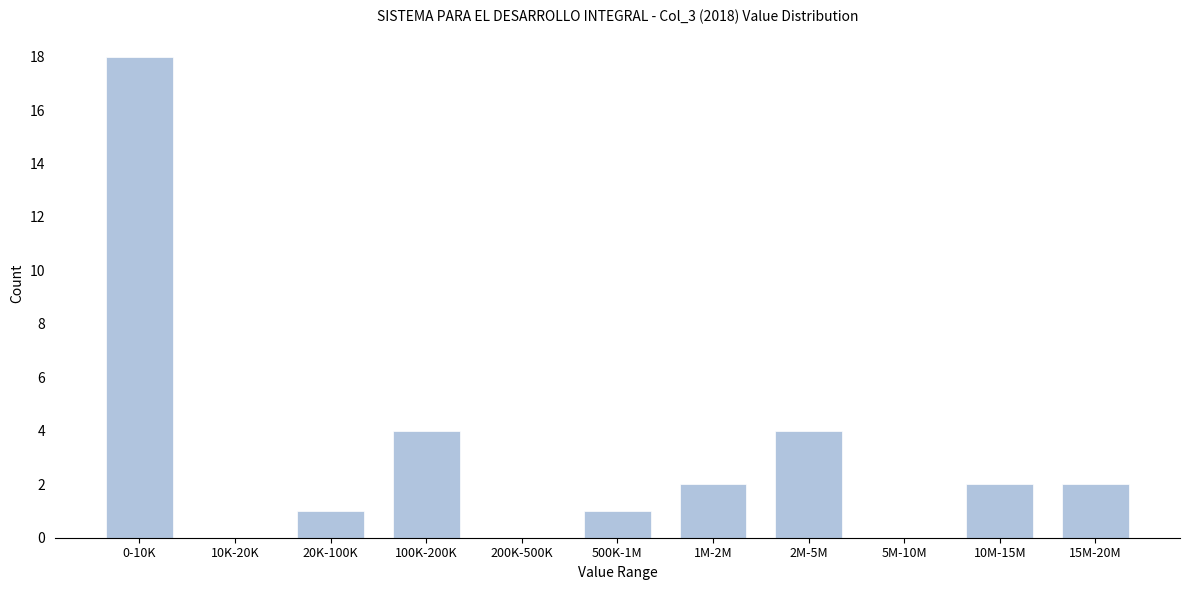

Reading right to left, list all the values displayed in this chart.

15M-20M=2	10M-15M=2	5M-10M=0	2M-5M=4	1M-2M=2	500K-1M=1	200K-500K=0	100K-200K=4	20K-100K=1	10K-20K=0	0-10K=18